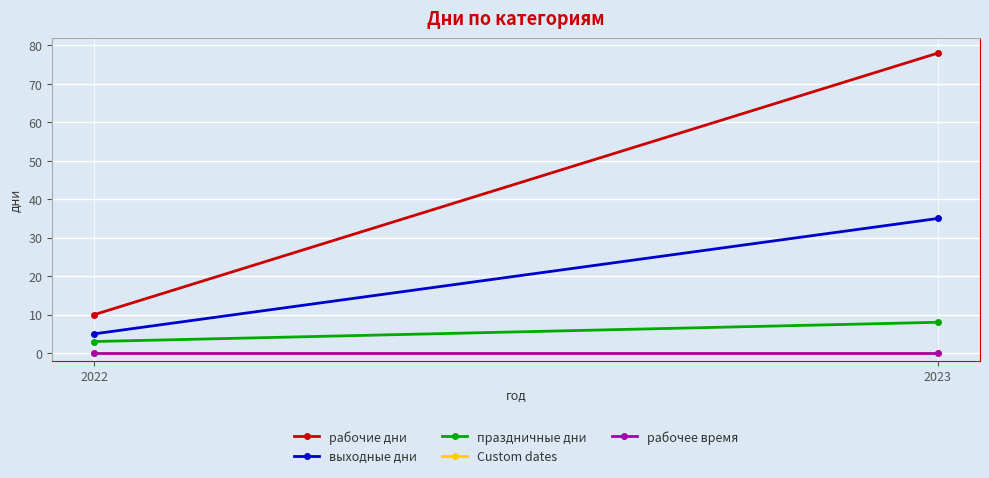

At which category does the chart reach its minimum across all series?

2022